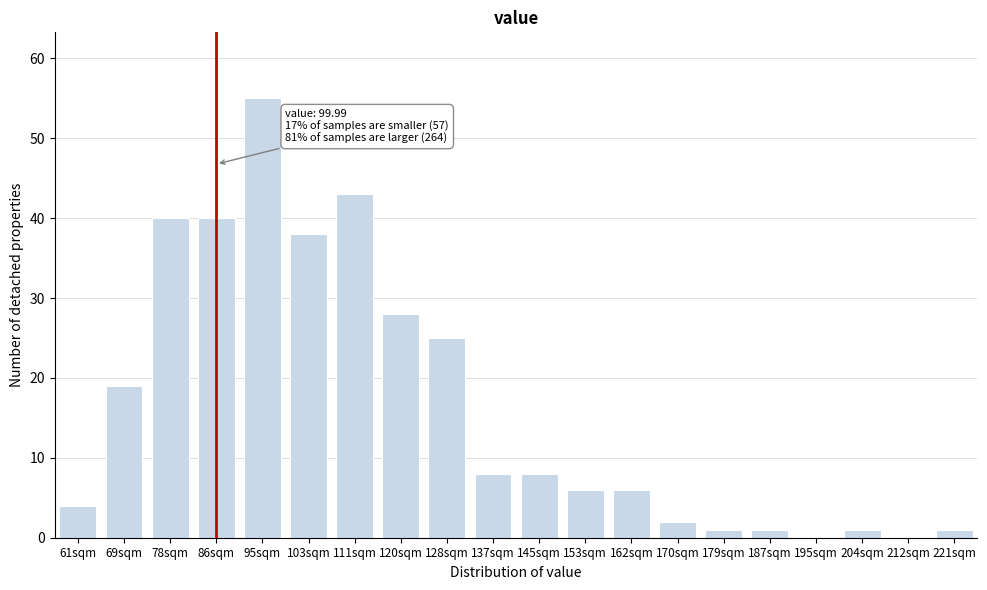

Reading left to right, what are all the values shown in this chart?

61sqm=4	69sqm=19	78sqm=40	86sqm=40	95sqm=55	103sqm=38	111sqm=43	120sqm=28	128sqm=25	137sqm=8	145sqm=8	153sqm=6	162sqm=6	170sqm=2	179sqm=1	187sqm=1	195sqm=0	204sqm=1	212sqm=0	221sqm=1